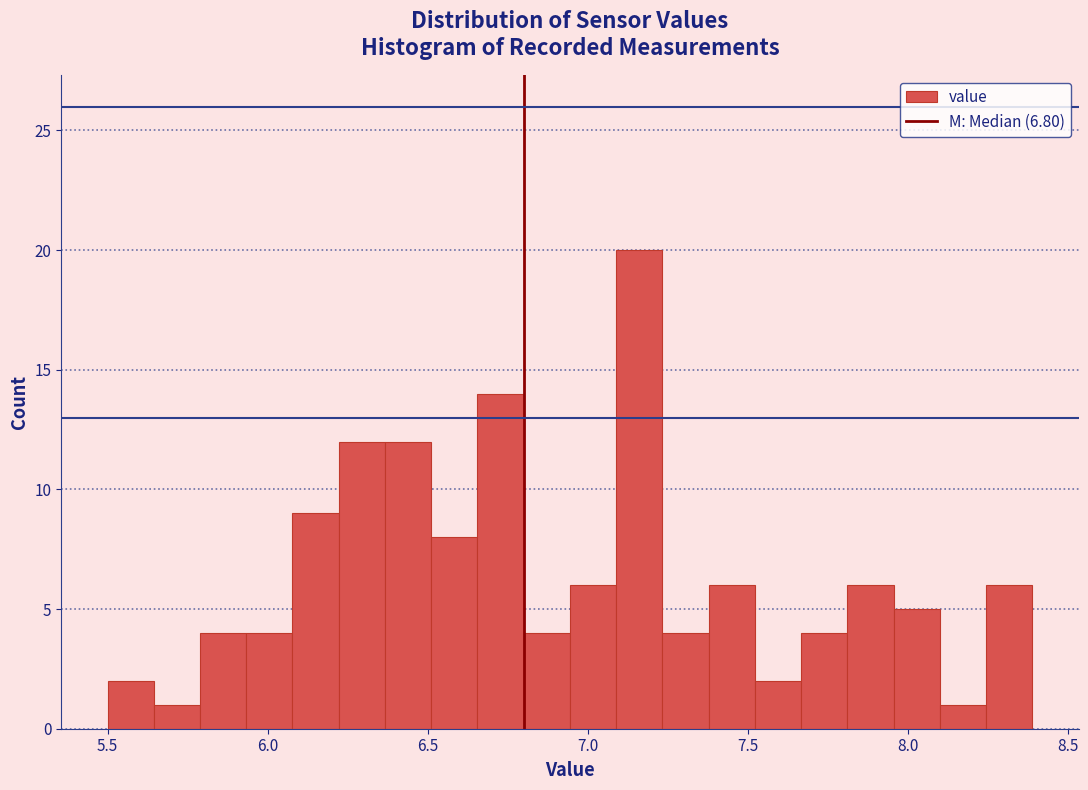

Around what value on the x-axis is the tallest bar? Give the approximate position of its centre, as read against the axis.

7.15